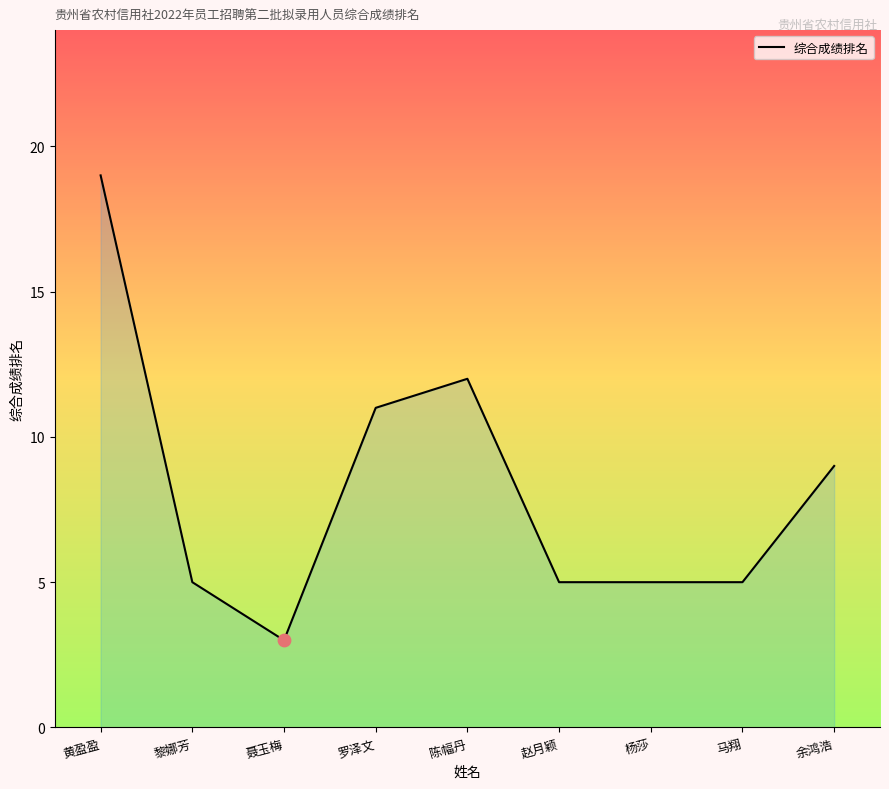

What is the change in value from 黄盈盈 to 余鸿浩?

-10